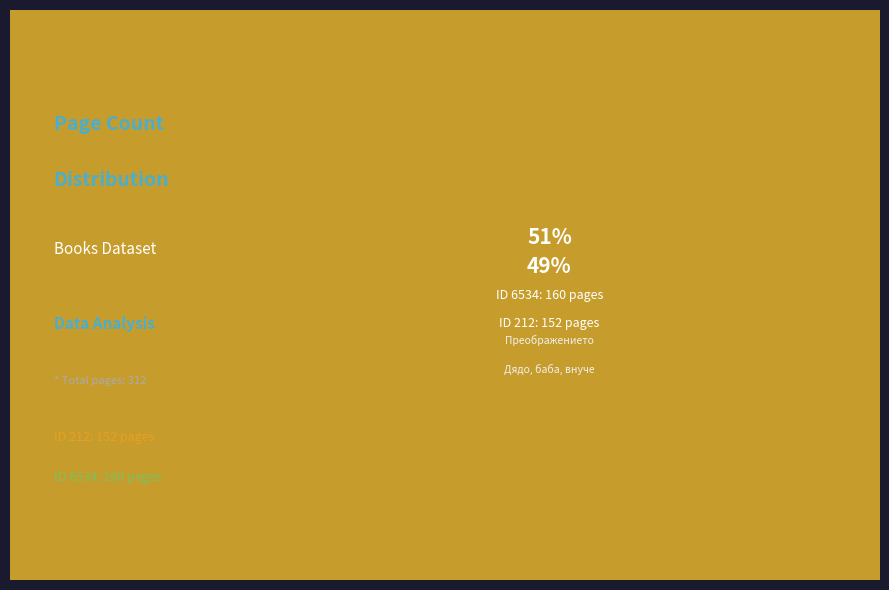

What is the majority slice?

6534